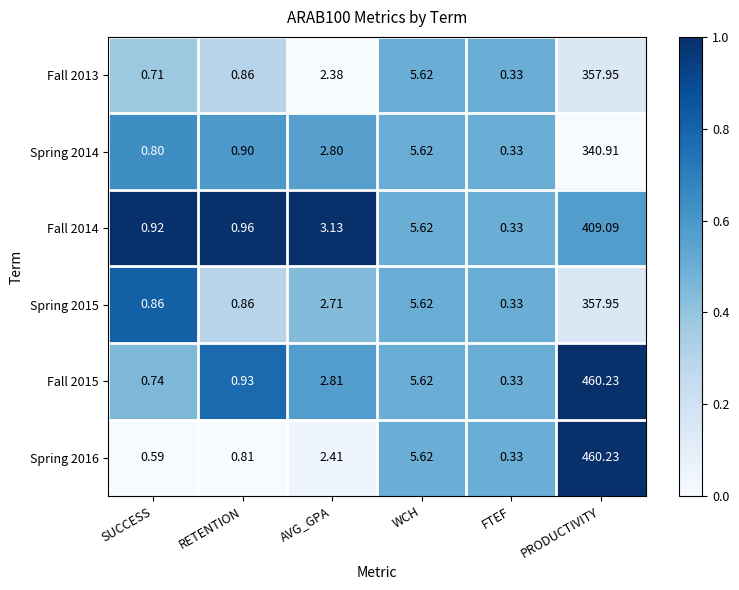

At which category does the chart reach its peak across all series?

PRODUCTIVITY